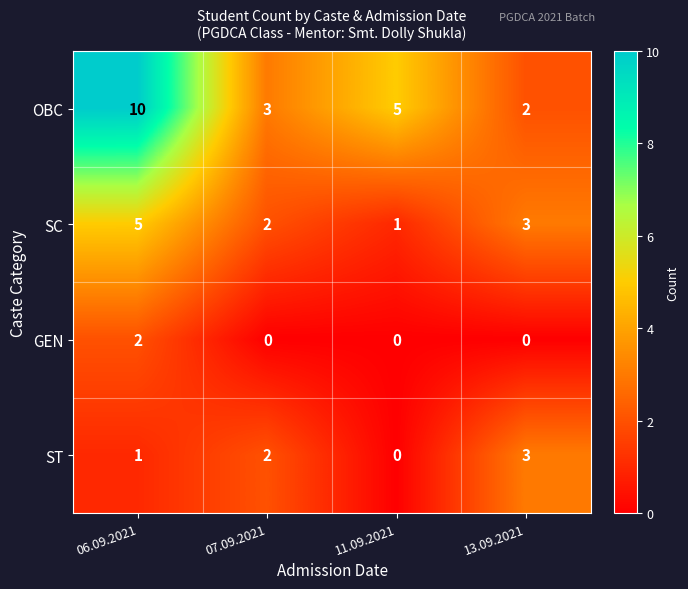

How many distinct data groups are displayed?

4